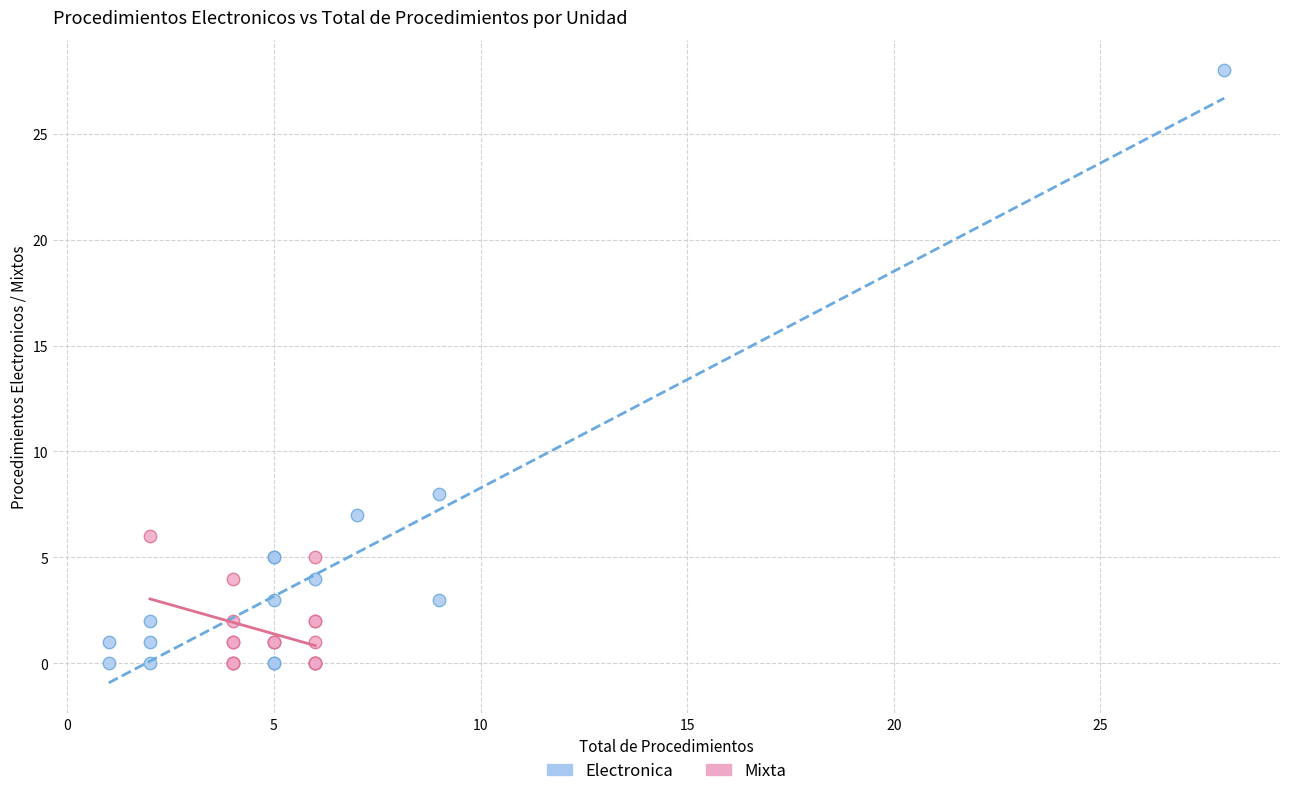

Which series has the largest Y range (max minus min)?

Electronica